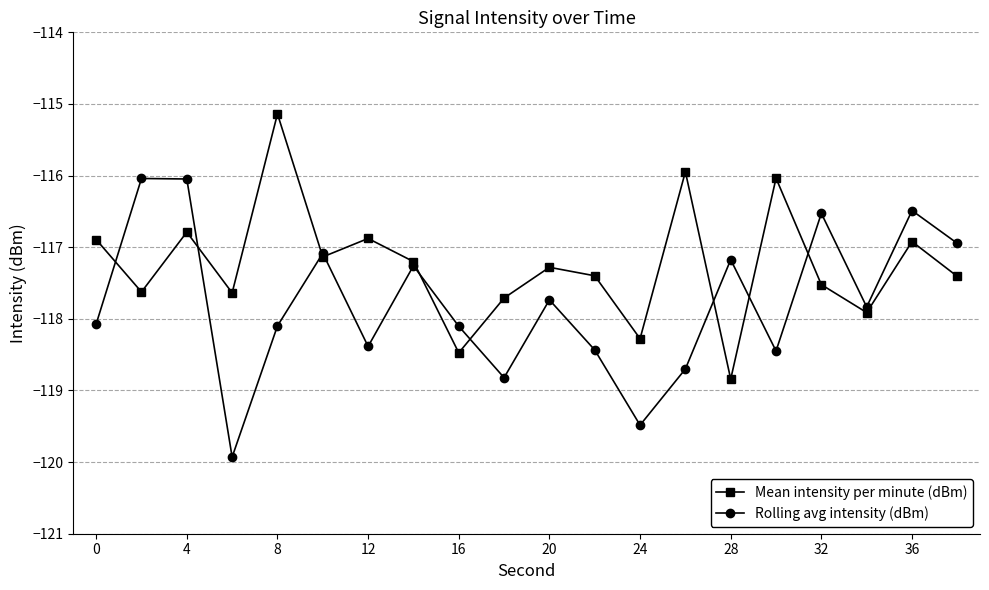

In Mean intensity per minute (dBm), how many points are higher than both neighbors (excluding endpoints)?

7